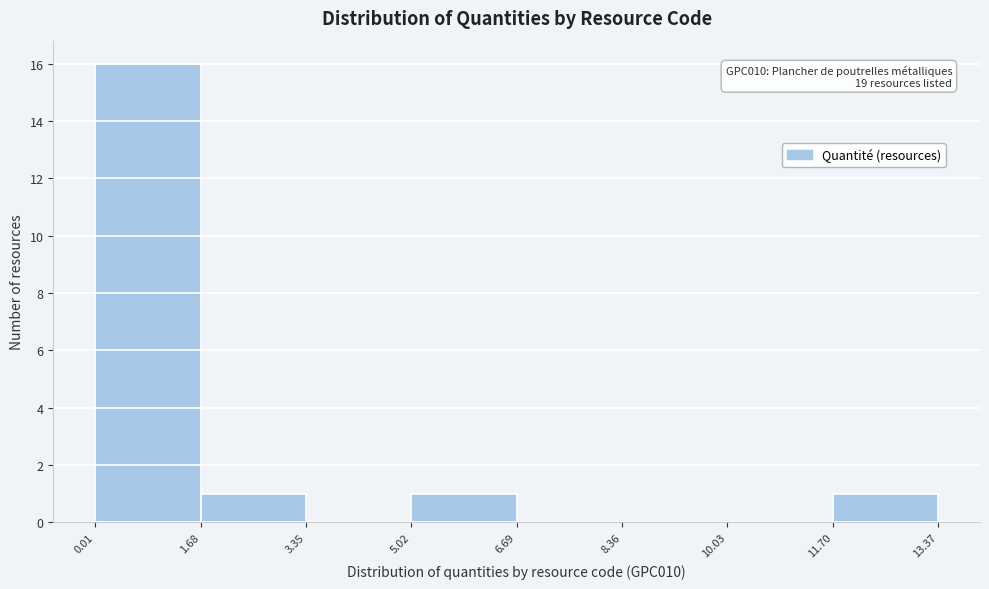

Which range on the x-axis has the tallest bar?

0.01 to 1.68